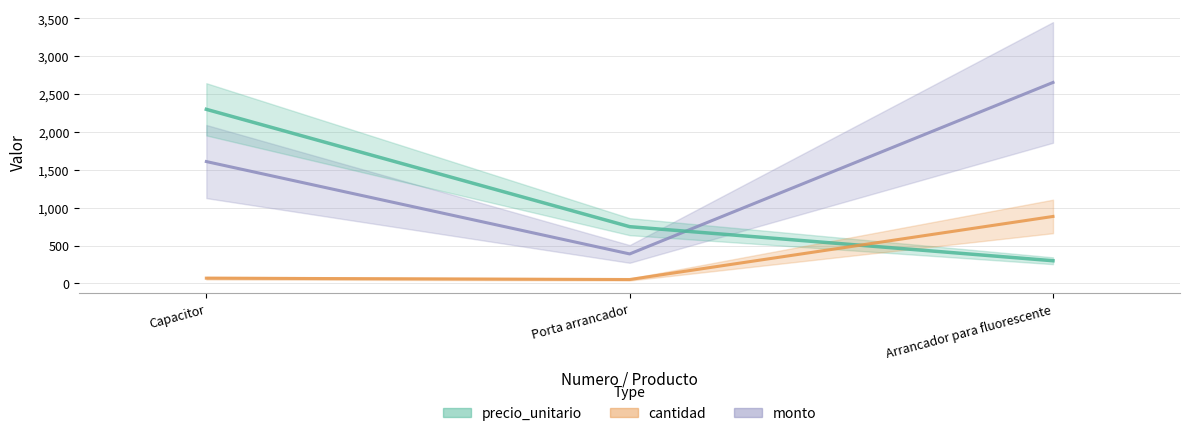

Which series has the largest range (max minus min)?

monto